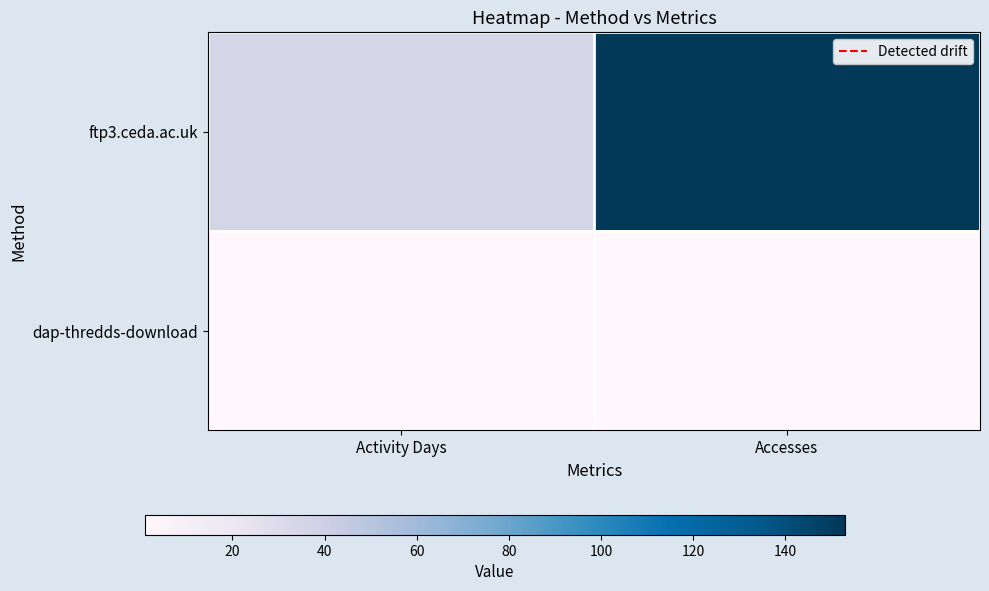

Which series has the widest spread of values?

ftp3.ceda.ac.uk